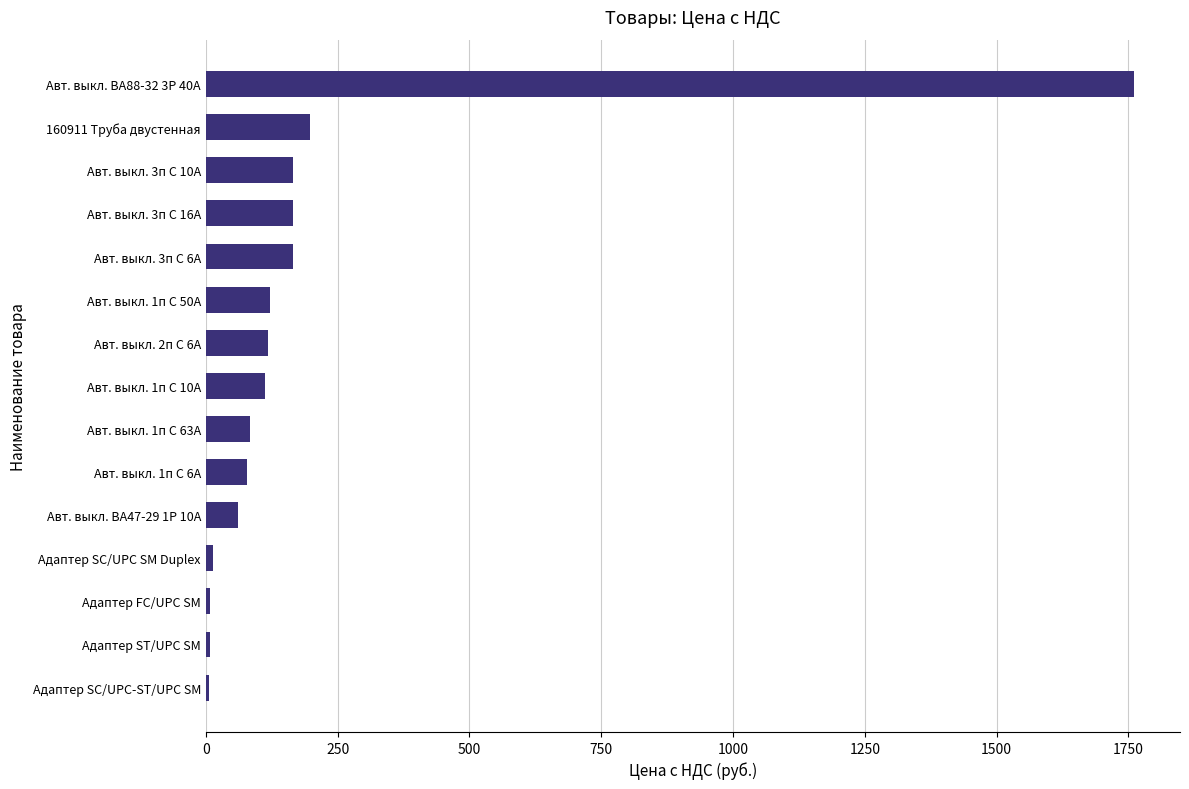

The chart shows a value of 74.9 at 160911 Труба двустенная. True or false?

False